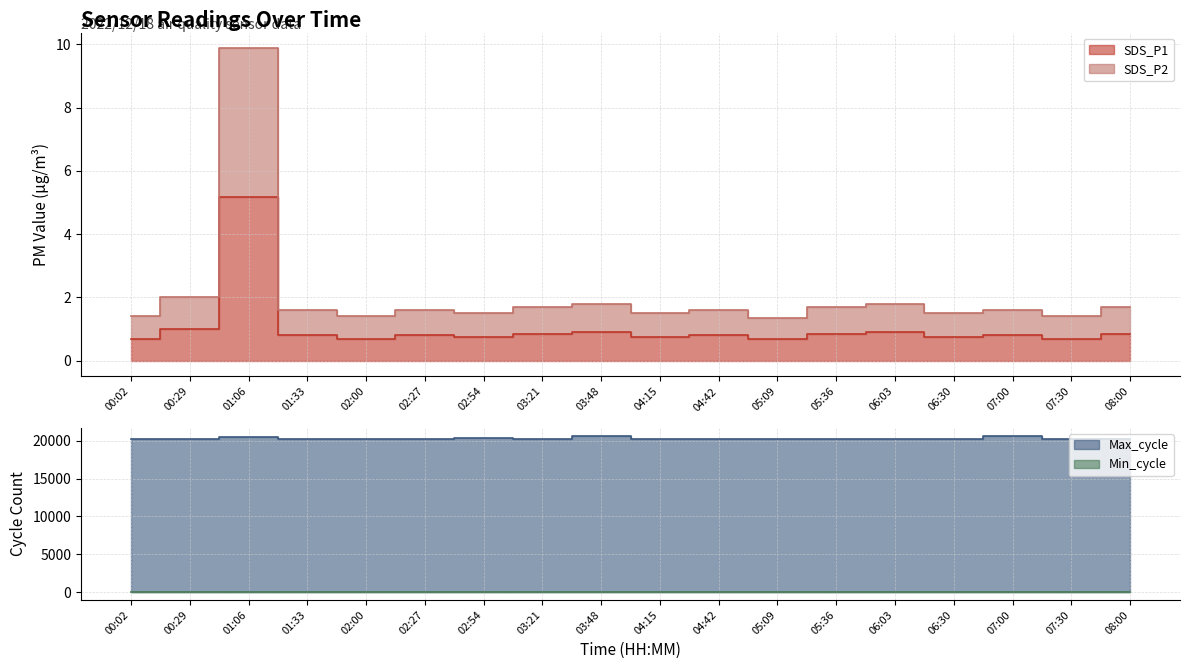

What is the sum of the SDS_P1 values at 02:54 and 06:30?

1.5